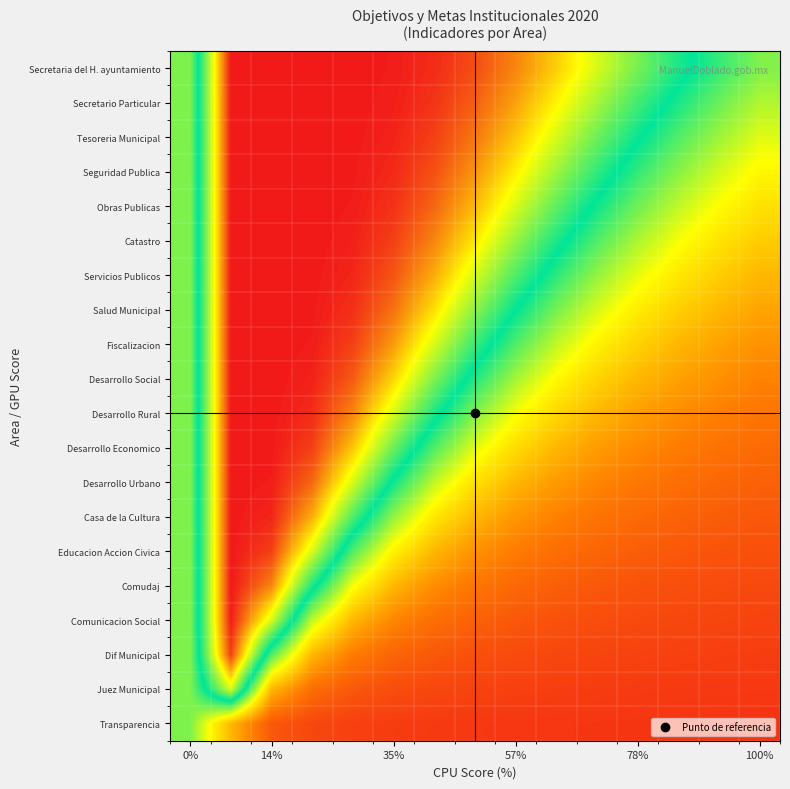

Reading left to right, what are all the values shown in this chart?

Secretaria del H. ayuntamiento: 0.5	1.0	1.0	1.0	1.0	1.0	1.0	1.0	0.9	0.8	0.8	0.7	0.6	0.6	0.5
Secretario Particular: 0.5	1.0	1.0	1.0	1.0	1.0	1.0	0.9	0.9	0.8	0.7	0.7	0.6	0.5	0.5
Tesoreria Municipal: 0.5	1.0	1.0	1.0	1.0	1.0	1.0	0.9	0.8	0.8	0.7	0.6	0.5	0.5	0.4
Seguridad Publica: 0.5	1.0	1.0	1.0	1.0	1.0	1.0	0.9	0.8	0.7	0.6	0.6	0.5	0.4	0.4
Obras Publicas: 0.5	1.0	1.0	1.0	1.0	1.0	0.9	0.9	0.8	0.7	0.6	0.5	0.5	0.4	0.4
Catastro: 0.5	1.0	1.0	1.0	1.0	1.0	0.9	0.8	0.7	0.6	0.5	0.5	0.4	0.4	0.3
Servicios Publicos: 0.5	1.0	1.0	1.0	1.0	0.9	0.9	0.8	0.7	0.6	0.5	0.4	0.4	0.3	0.3
Salud Municipal: 0.5	1.0	1.0	1.0	1.0	0.9	0.8	0.7	0.6	0.5	0.4	0.4	0.3	0.3	0.3
Fiscalizacion: 0.5	1.0	1.0	1.0	1.0	0.9	0.8	0.6	0.5	0.5	0.4	0.3	0.3	0.3	0.2
Desarrollo Social: 0.5	1.0	1.0	1.0	0.9	0.8	0.7	0.6	0.5	0.4	0.3	0.3	0.3	0.2	0.2
Desarrollo Rural: 0.5	1.0	1.0	1.0	0.9	0.8	0.6	0.5	0.4	0.3	0.3	0.3	0.2	0.2	0.2
Desarrollo Economico: 0.5	1.0	1.0	1.0	0.8	0.7	0.5	0.4	0.3	0.3	0.2	0.2	0.2	0.2	0.2
Desarrollo Urbano: 0.5	1.0	1.0	0.9	0.8	0.6	0.5	0.4	0.3	0.2	0.2	0.2	0.2	0.2	0.1
Casa de la Cultura: 0.5	1.0	1.0	0.9	0.7	0.5	0.4	0.3	0.2	0.2	0.2	0.2	0.1	0.1	0.1
Educacion Accion Civica: 0.5	1.0	1.0	0.8	0.5	0.4	0.3	0.2	0.2	0.2	0.1	0.1	0.1	0.1	0.1
Comudaj: 0.5	1.0	0.9	0.6	0.4	0.3	0.2	0.2	0.2	0.1	0.1	0.1	0.1	0.1	0.1
Comunicacion Social: 0.5	1.0	0.8	0.5	0.3	0.2	0.2	0.1	0.1	0.1	0.1	0.1	0.1	0.1	0.1
Dif Municipal: 0.5	1.0	0.5	0.3	0.2	0.1	0.1	0.1	0.1	0.1	0.1	0.1	0.1	0.1	0.1
Juez Municipal: 0.5	0.8	0.3	0.2	0.1	0.1	0.1	0.1	0.1	0.1	0.1	0.1	0.1	0.1	0.1
Transparencia: 0.5	0.3	0.1	0.1	0.1	0.1	0.1	0.1	0.1	0.1	0.1	0.1	0.1	0.1	0.1